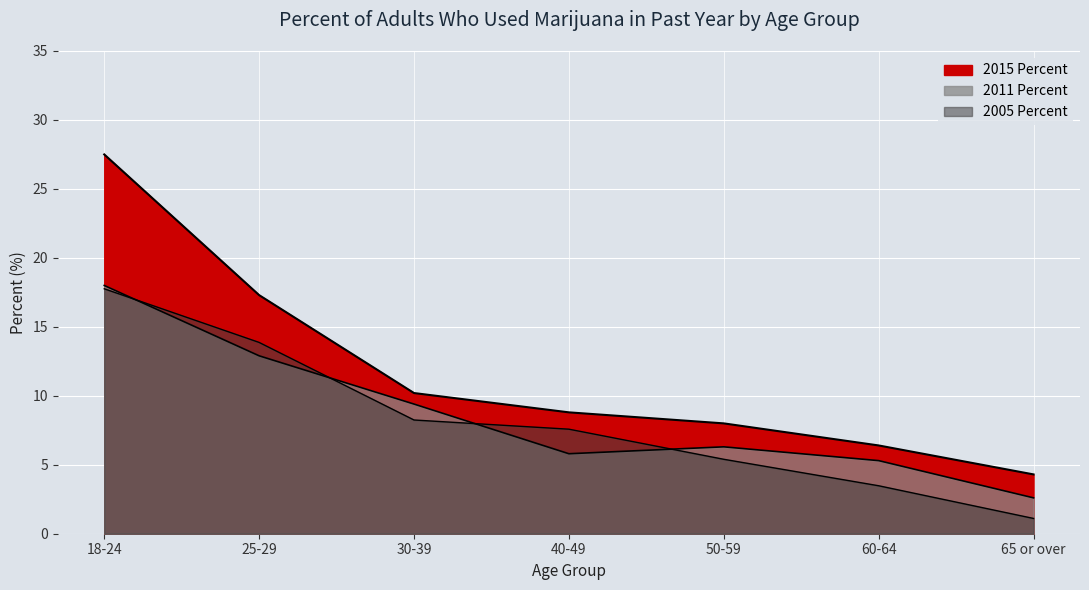

True or false: 2015 Percent has a value of 16.5 at 30-39.

False